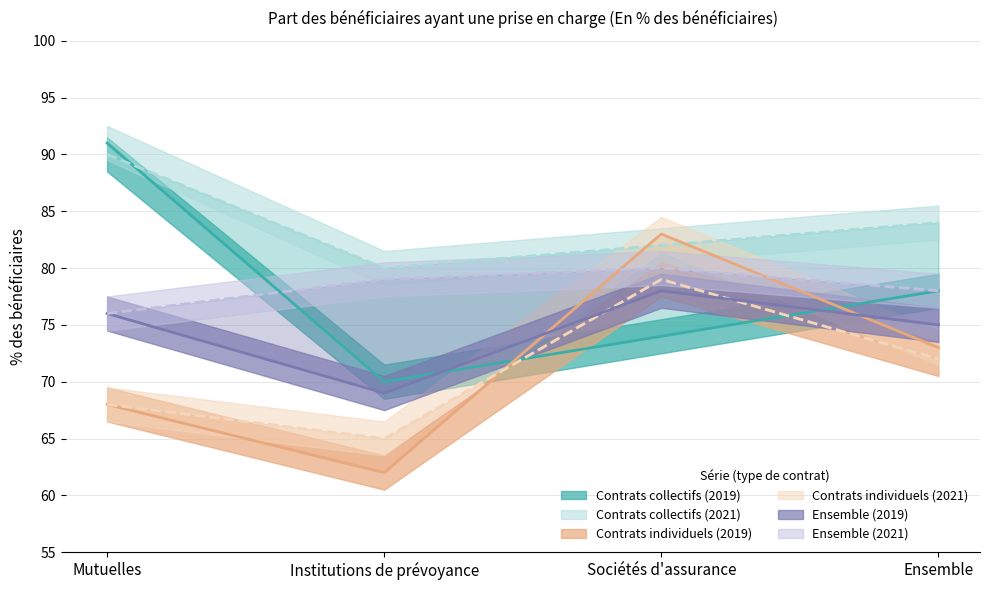

Which series has the largest total across all categories?

Contrats collectifs